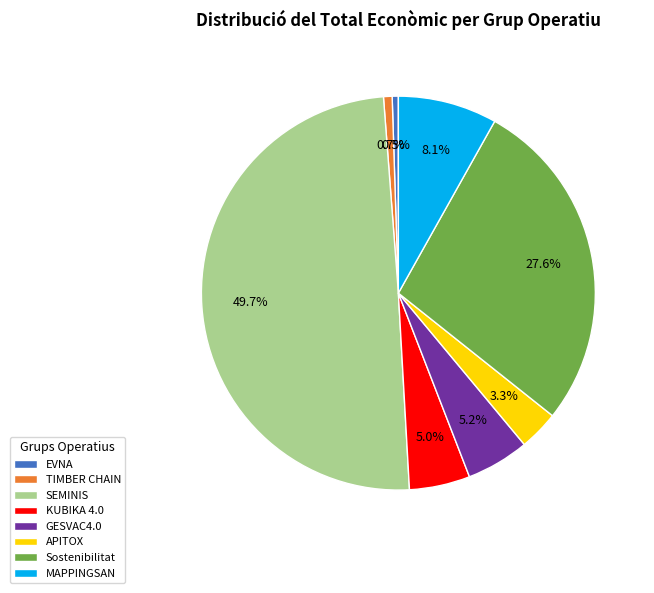

Which category has the biggest portion of the pie?

SEMINIS